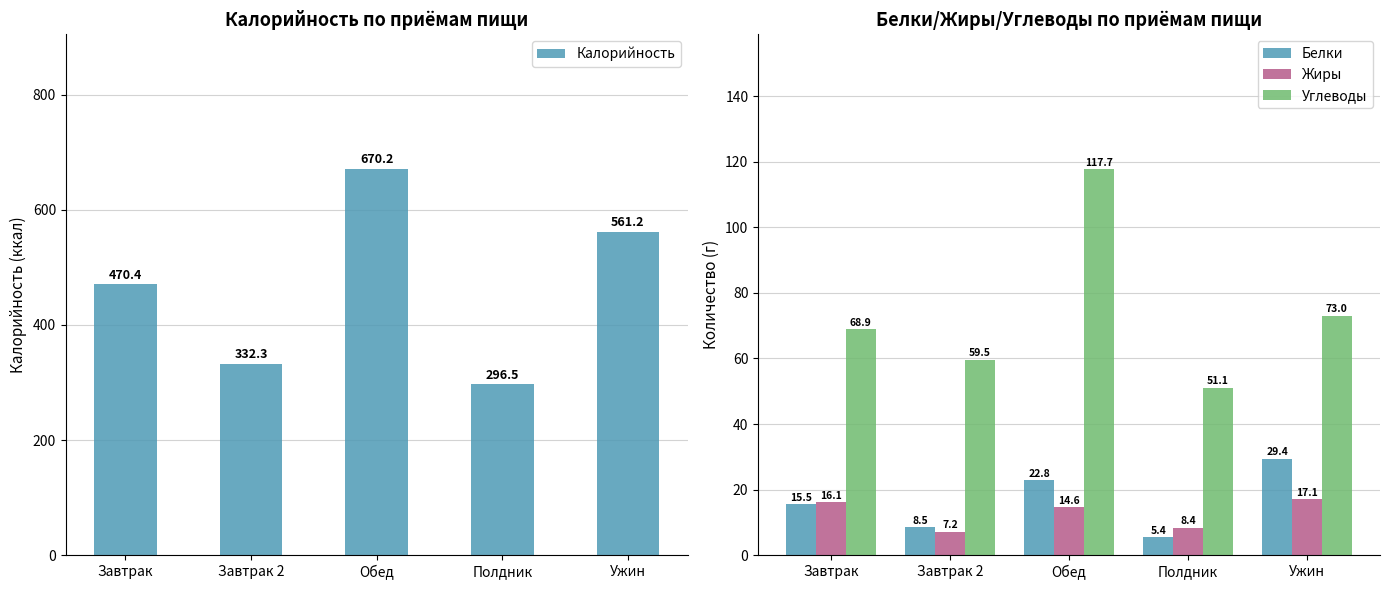

Does the chart contain stacked bars?

No